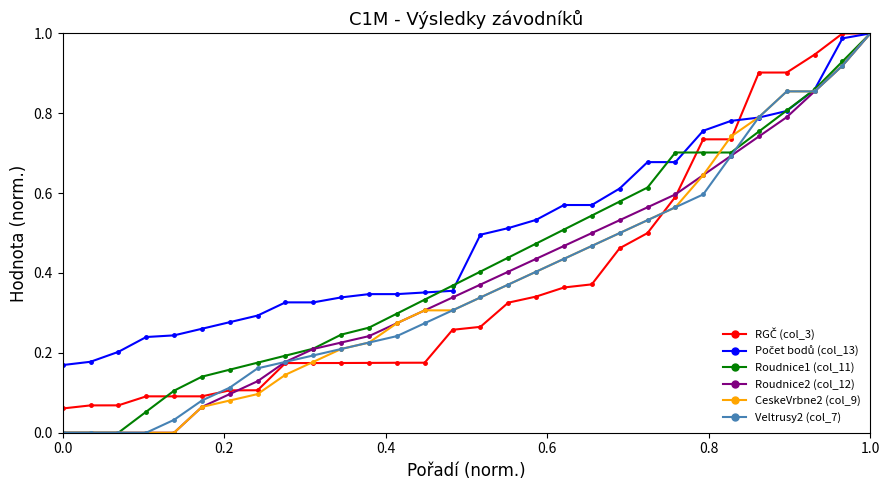

True or false: Roudnice1 (col_11) and Veltrusy2 (col_7) cross at least once.

True